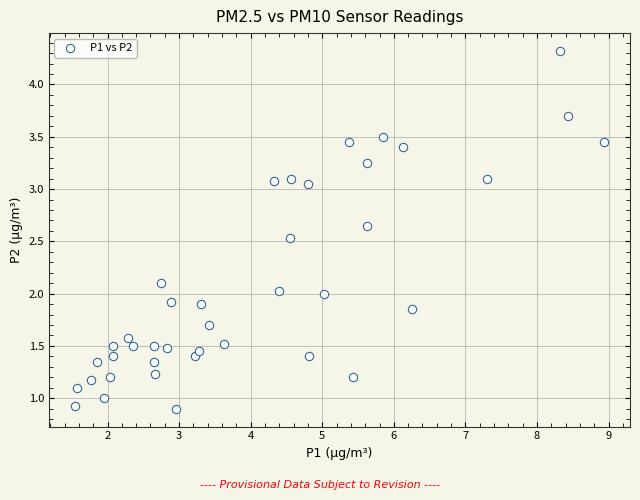

What is the range of Y values (max minus min)?

3.4